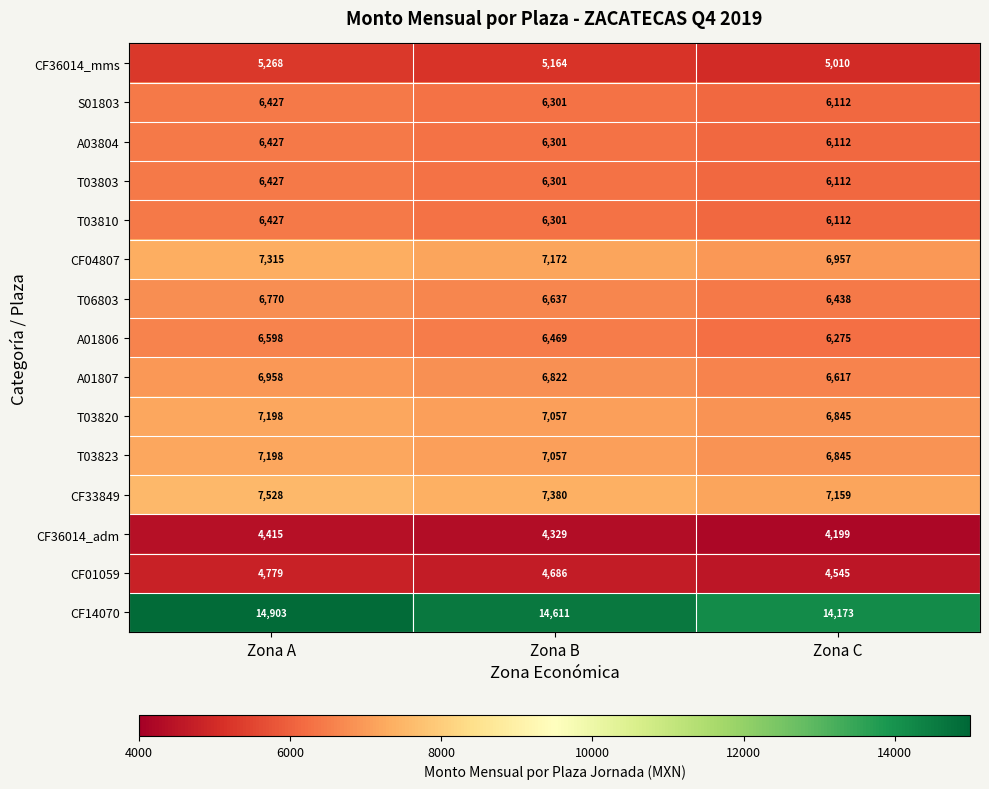

Is it true that CF04807 equals 9625 at Zona C?

False